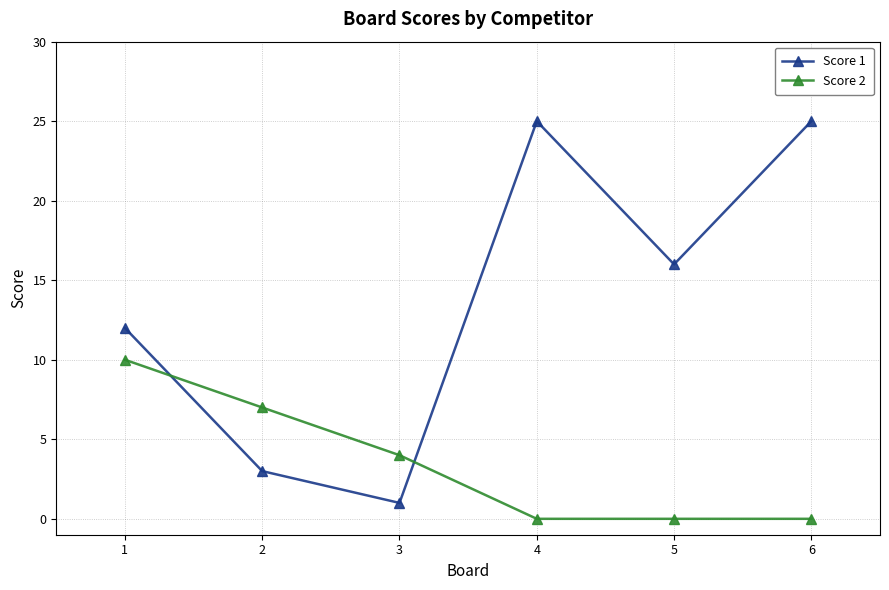

What is the difference between the Score 2 values at 1 and 6?

10